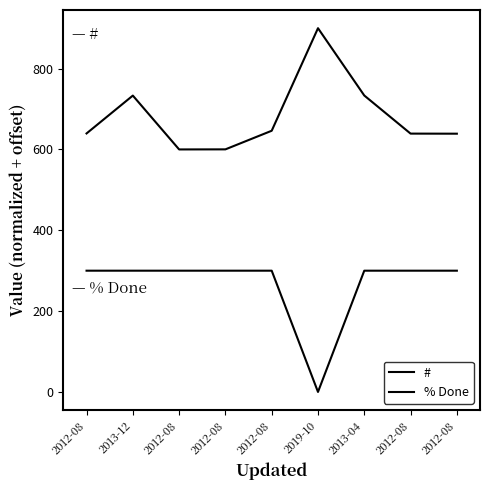

Reading left to right, list all the values displayed in this chart.

#: 2012-08=639.6	2013-12=733.2	2012-08=600.0	2012-08=600.2	2012-08=646.2	2019-10=900.0	2013-04=733.4	2012-08=639.2	2012-08=639.0
% Done: 2012-08=300.0	2013-12=300.0	2012-08=300.0	2012-08=300.0	2012-08=300.0	2019-10=0.0	2013-04=300.0	2012-08=300.0	2012-08=300.0